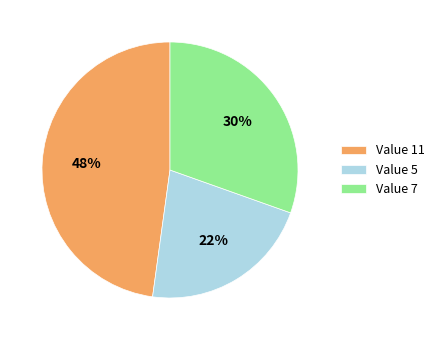

Does any single category account for the majority?

No